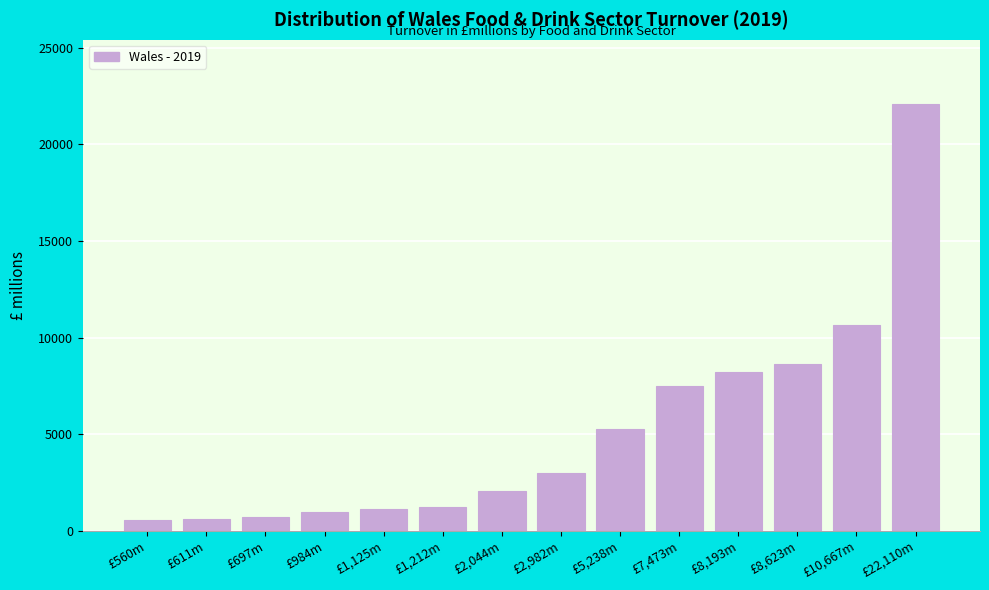

What is the maximum value shown in the chart?

22110